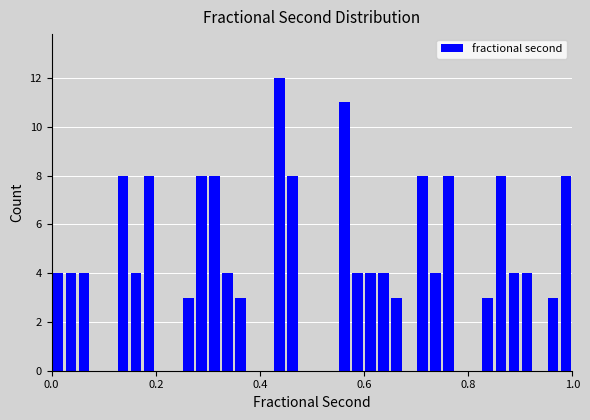

Read against the x-axis, roughly where is the centre of the tallest bar?

0.44